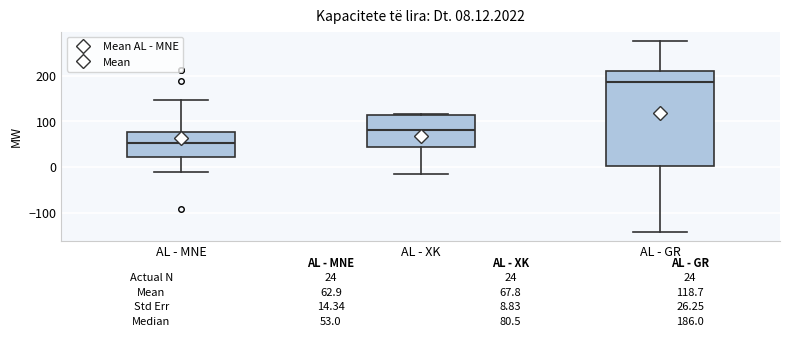

Which box is the tallest, from its lower edge to its upper edge?

AL - GR